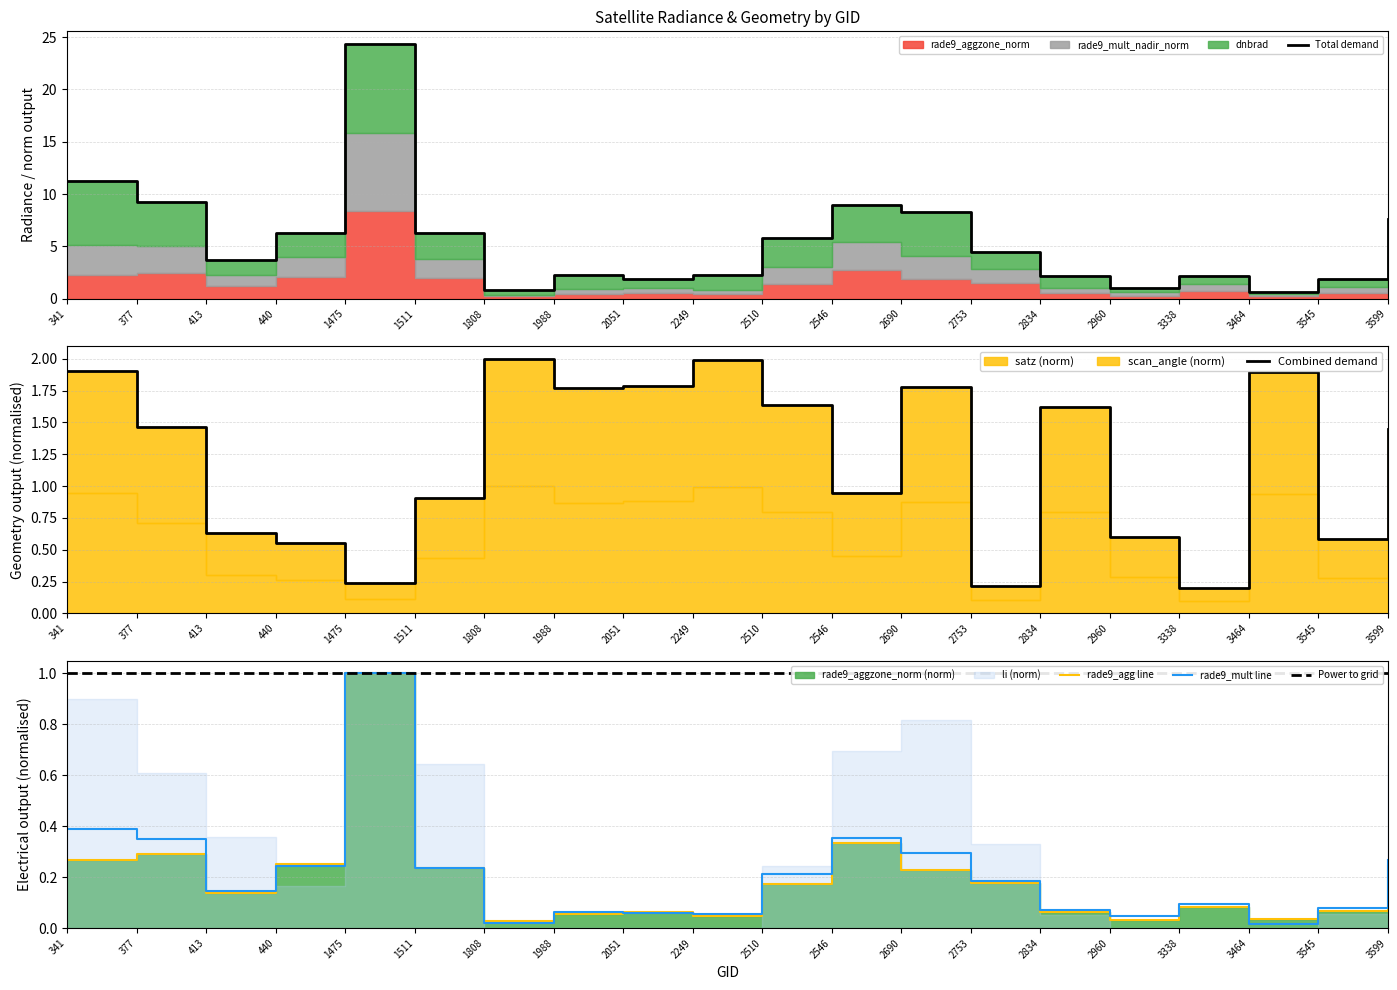

The value of Power to grid at 2510 is 1.0. True or false?

True